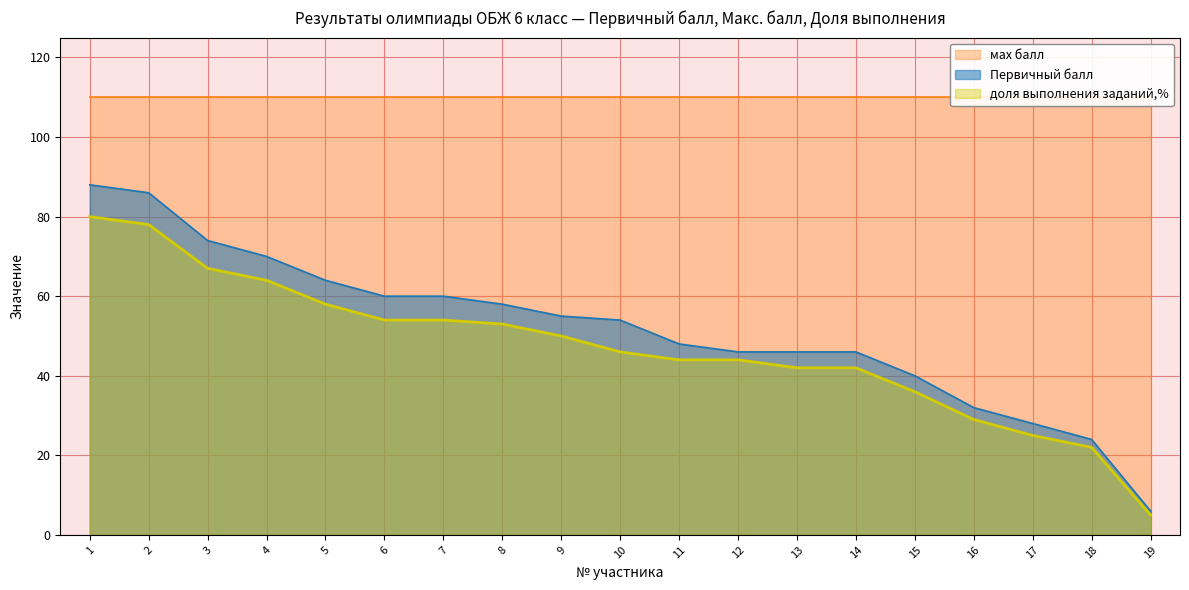

At which label does Первичный балл reach its minimum?

19